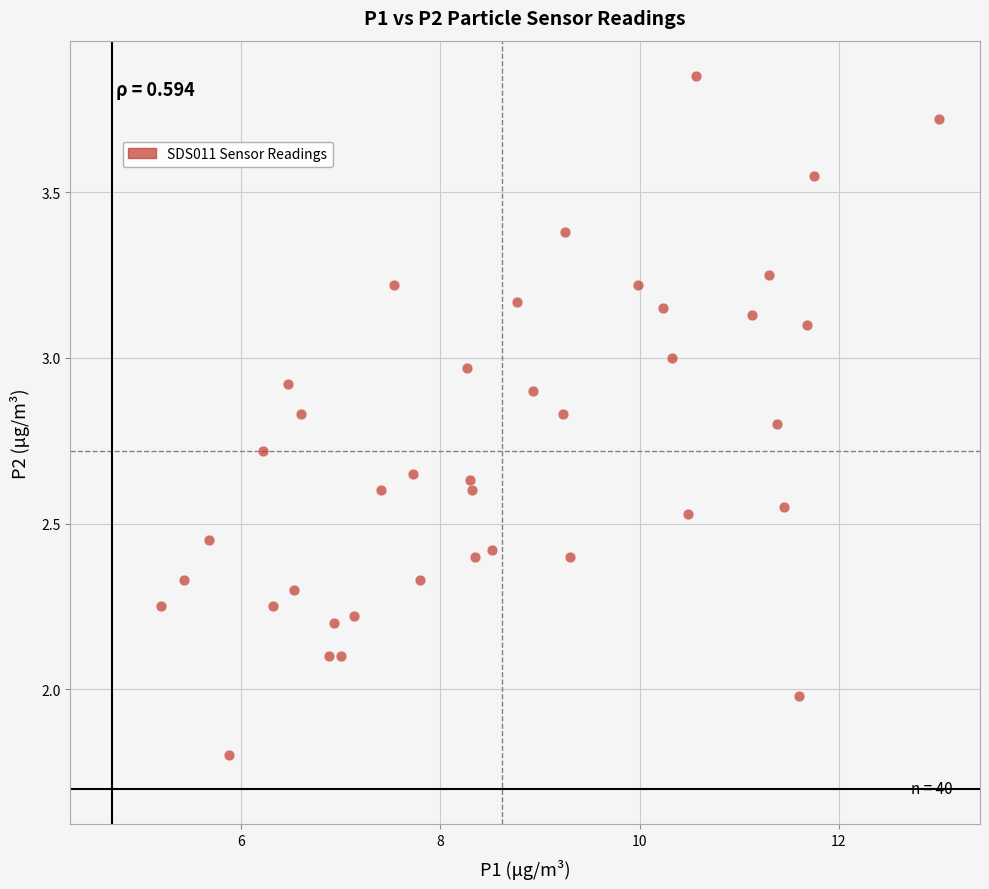

Count the number of points in this scatter plot.

40